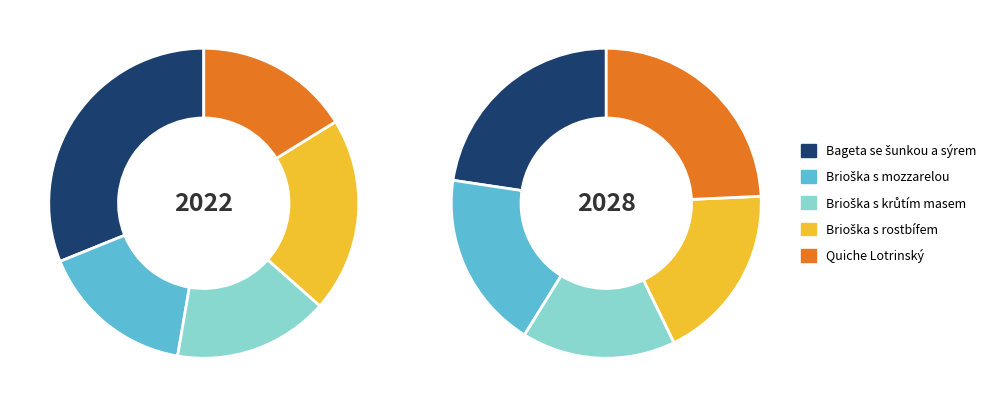

Which series has the widest spread of values?

2022